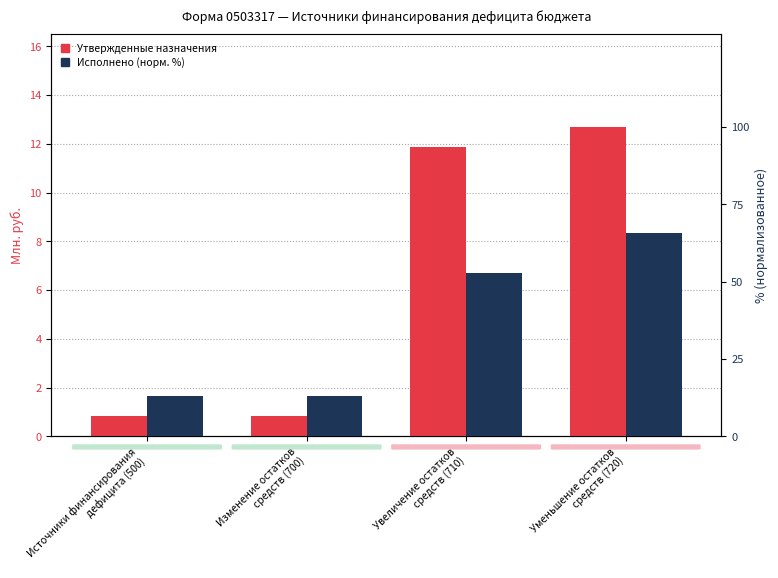

Which series has the largest range (max minus min)?

Исполнено (консол. бюджет)